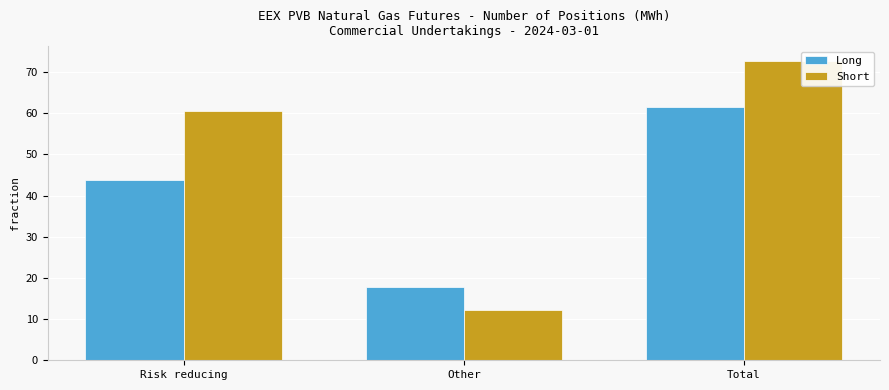

The Long series shows 17.8 at Other. True or false?

True